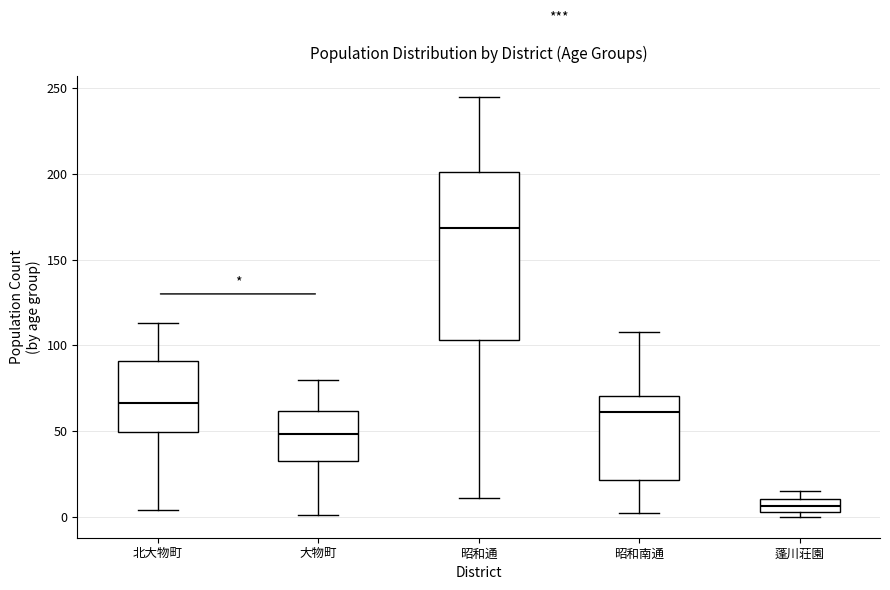

Reading left to right, transcribe this box plot: for each box, give where its median line is, the range the box spans, and where its two whiskers end, as read against the y-axis. The values are not printed on the chart, so give them approximately, as read against the axis.

北大物町: median 65, box 50 to 90, whiskers 5 to 115
大物町: median 50, box 35 to 60, whiskers 0 to 80
昭和通: median 170, box 105 to 200, whiskers 10 to 245
昭和南通: median 60, box 20 to 70, whiskers 0 to 110
蓬川荘園: median 5 (inside the box), box 5 to 10, whiskers 0 to 15